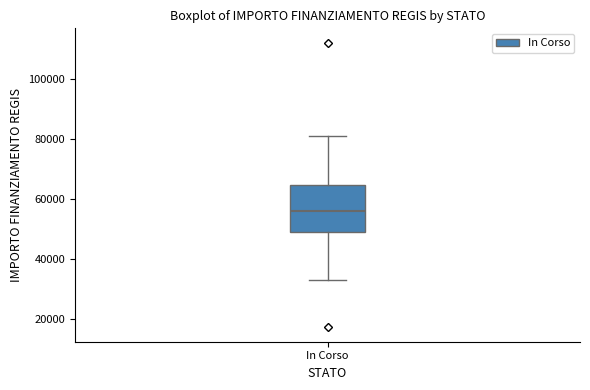

Transcribe this box plot: give where the median line is, the range the box spans, and where the two whiskers end, as read against the y-axis. The values are not printed on the chart, so give them approximately, as read against the axis.

median 56000, box 50000 to 64000, whiskers 32000 to 80000